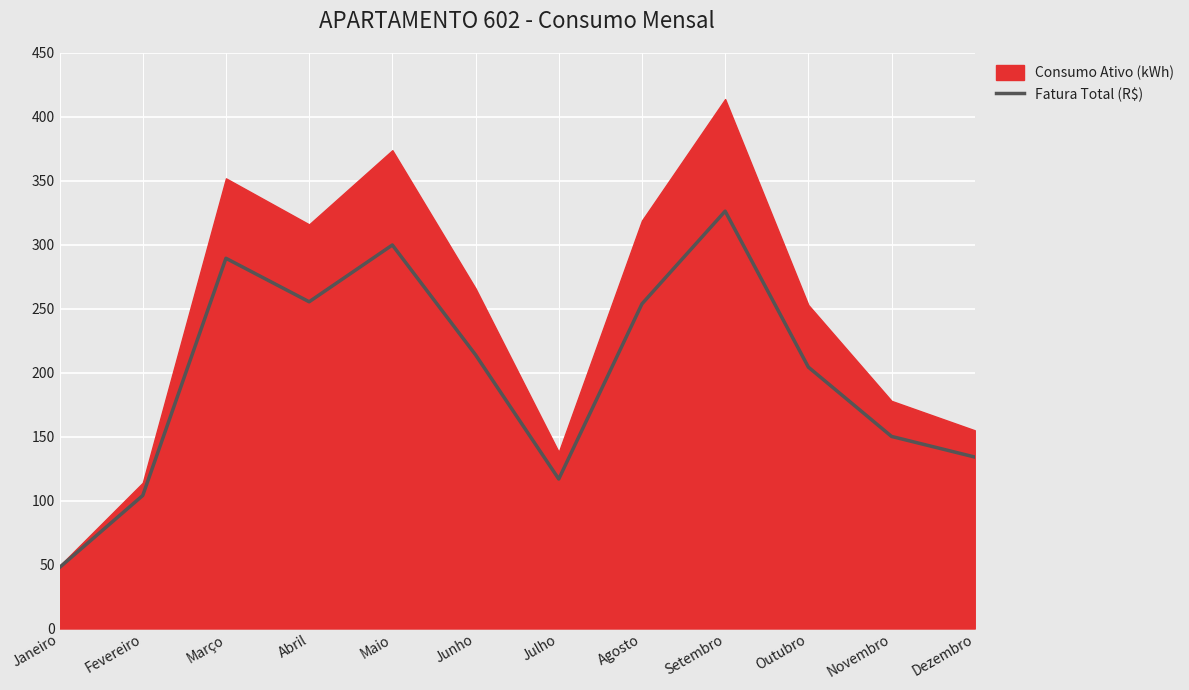

Between Maio and Janeiro, which is larger?

Maio